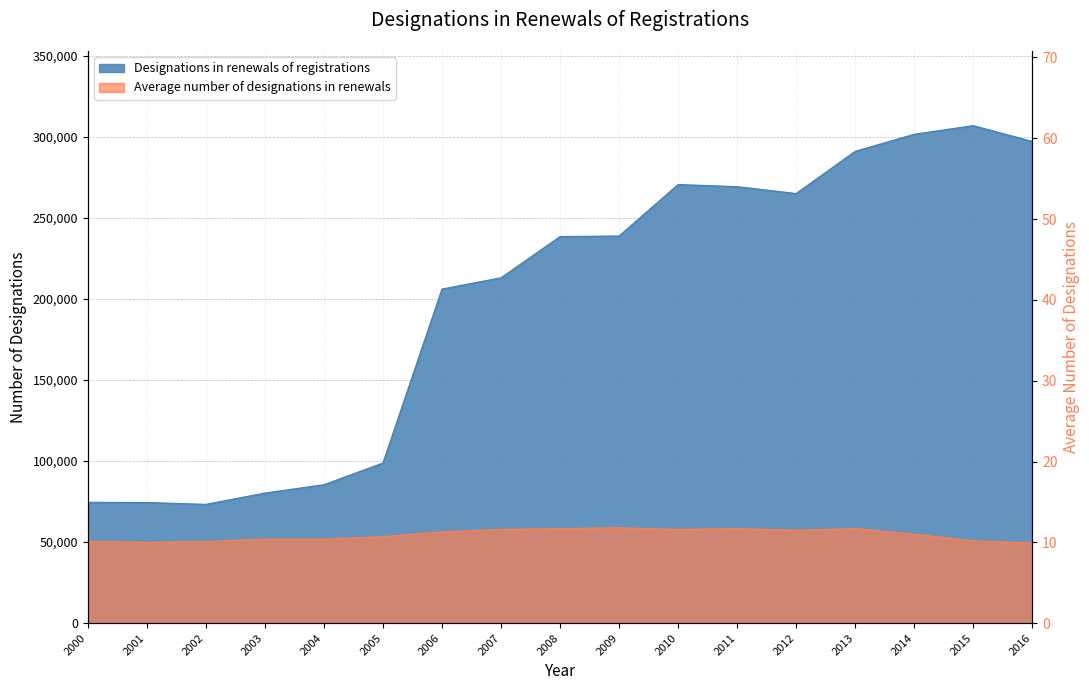

What is the total value across all series at 2014?

301569.0